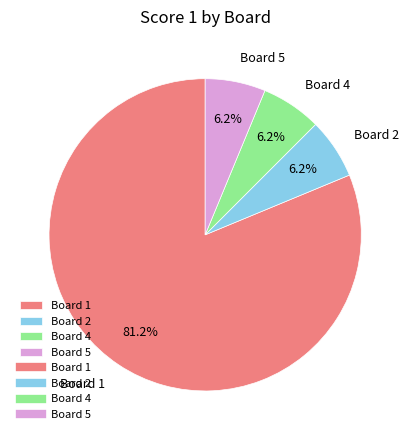

What is the largest slice in the pie chart?

Board 1